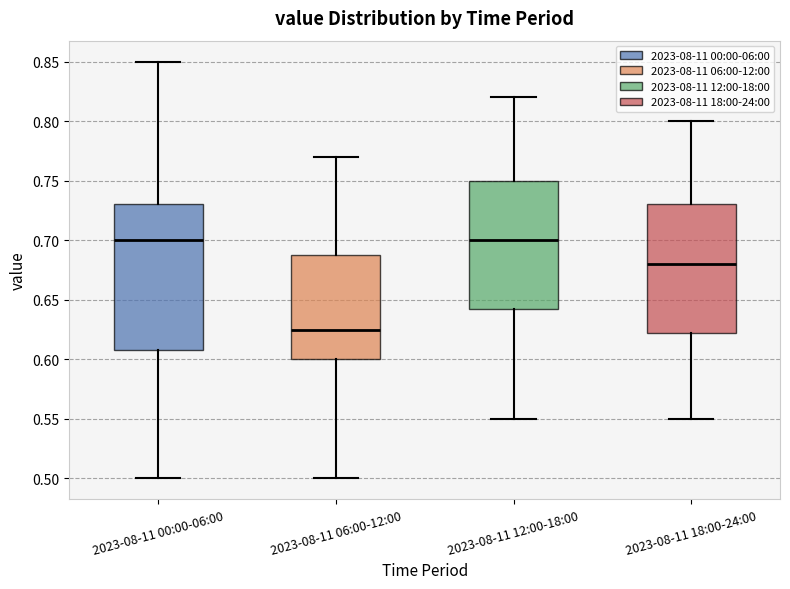

Reading left to right, read every box against the y-axis: the position of its median line, the range the box covers, and the ends of its whiskers. The values are not printed on the chart, so give them approximately, as read against the axis.

2023-08-11 00:00-06:00: median 0.700, box 0.610 to 0.730, whiskers 0.500 to 0.850
2023-08-11 06:00-12:00: median 0.625, box 0.600 to 0.690, whiskers 0.500 to 0.770
2023-08-11 12:00-18:00: median 0.700, box 0.645 to 0.750, whiskers 0.550 to 0.820
2023-08-11 18:00-24:00: median 0.680, box 0.625 to 0.730, whiskers 0.550 to 0.800